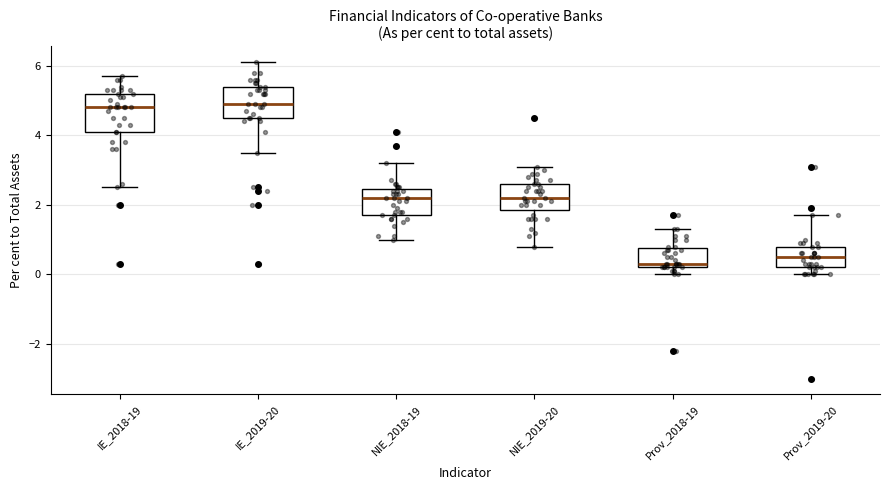

Which box's median line is the lowest?

Prov_2018-19